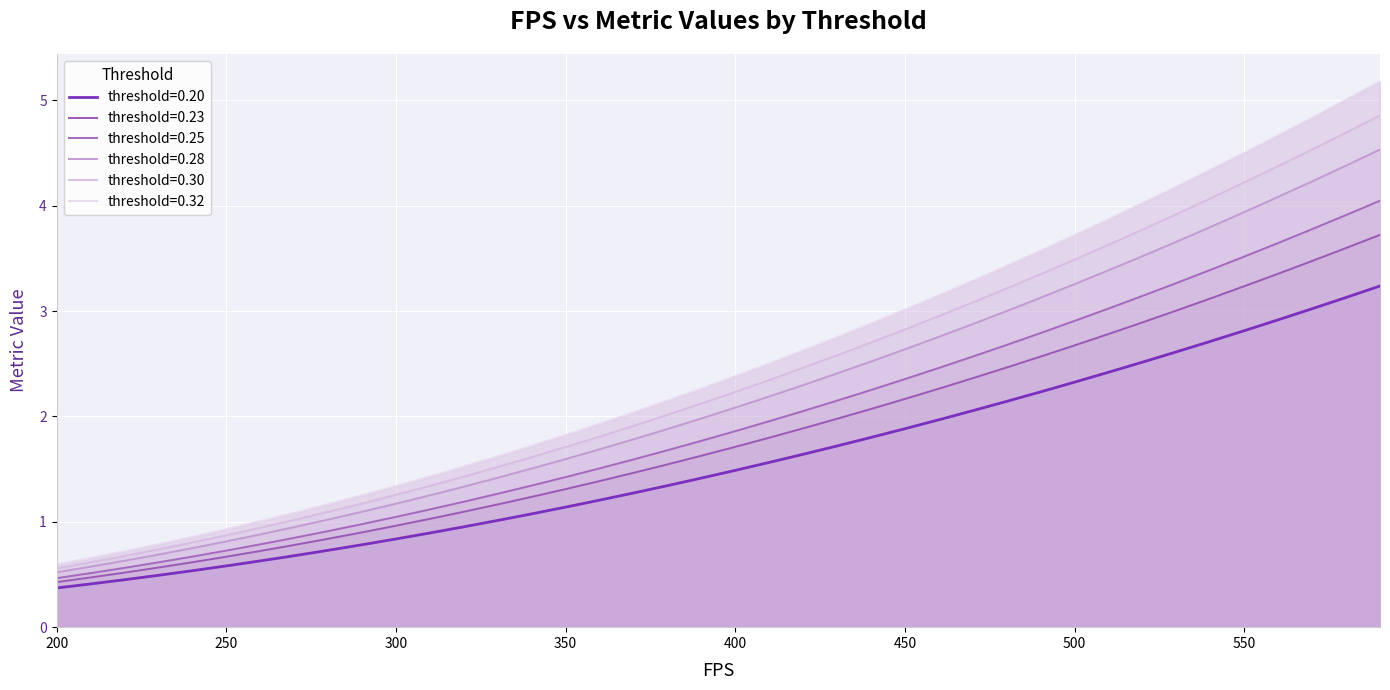

What is the value of the 0.20 point at the 22nd from the left?

1.8